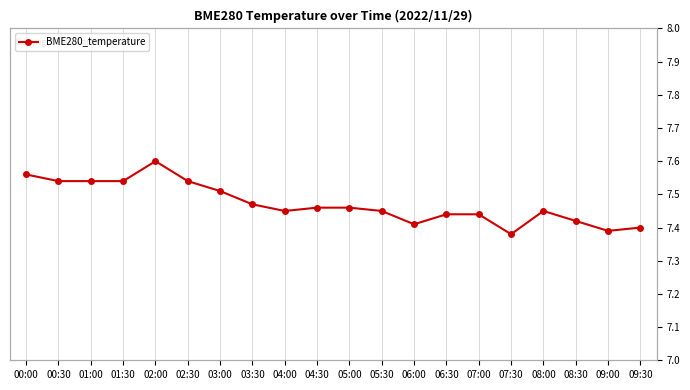

What position from the right is 08:00?

4